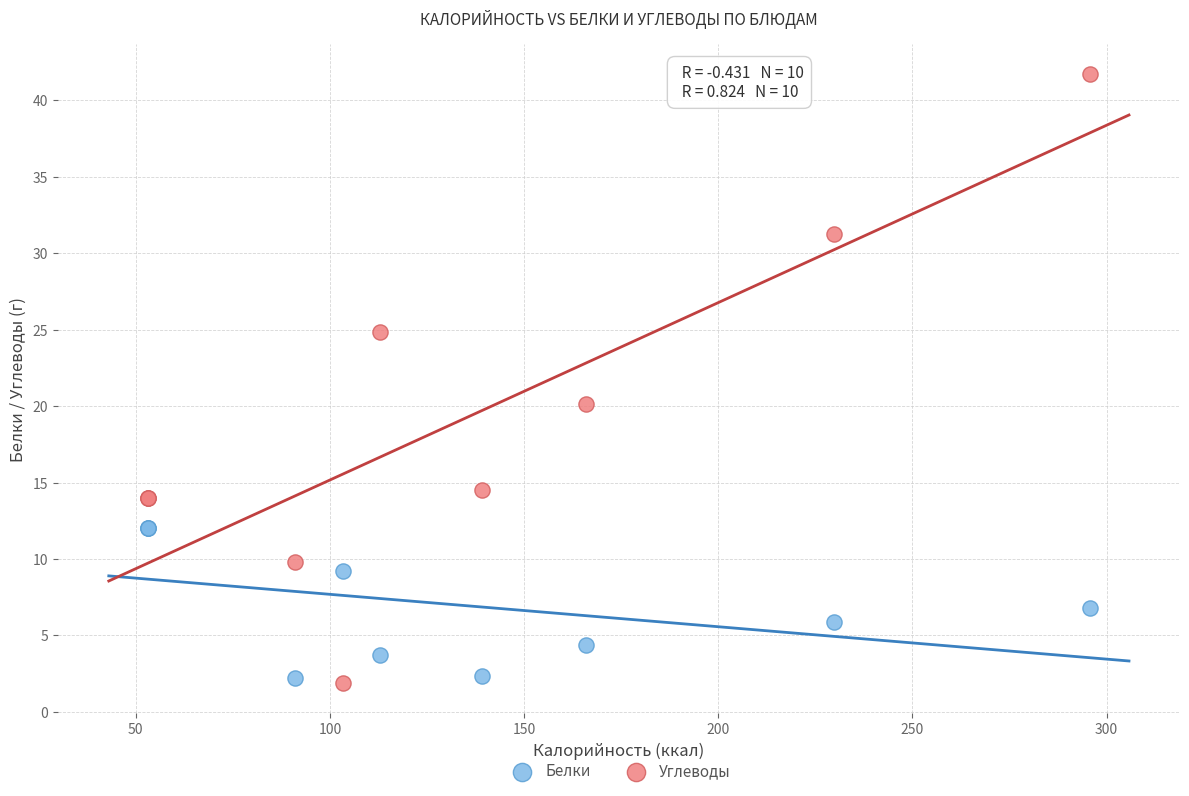

Which series contains the highest Y value?

Углеводы